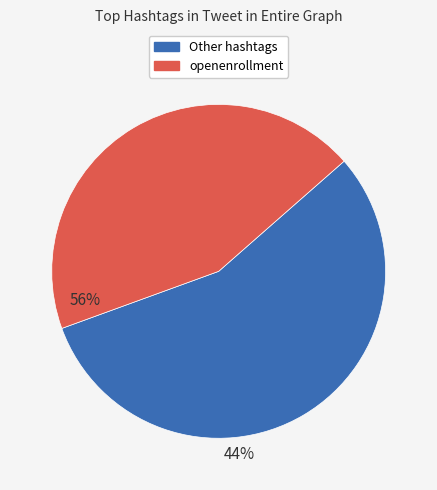

Is there any slice that represents more than half of the pie?

Yes